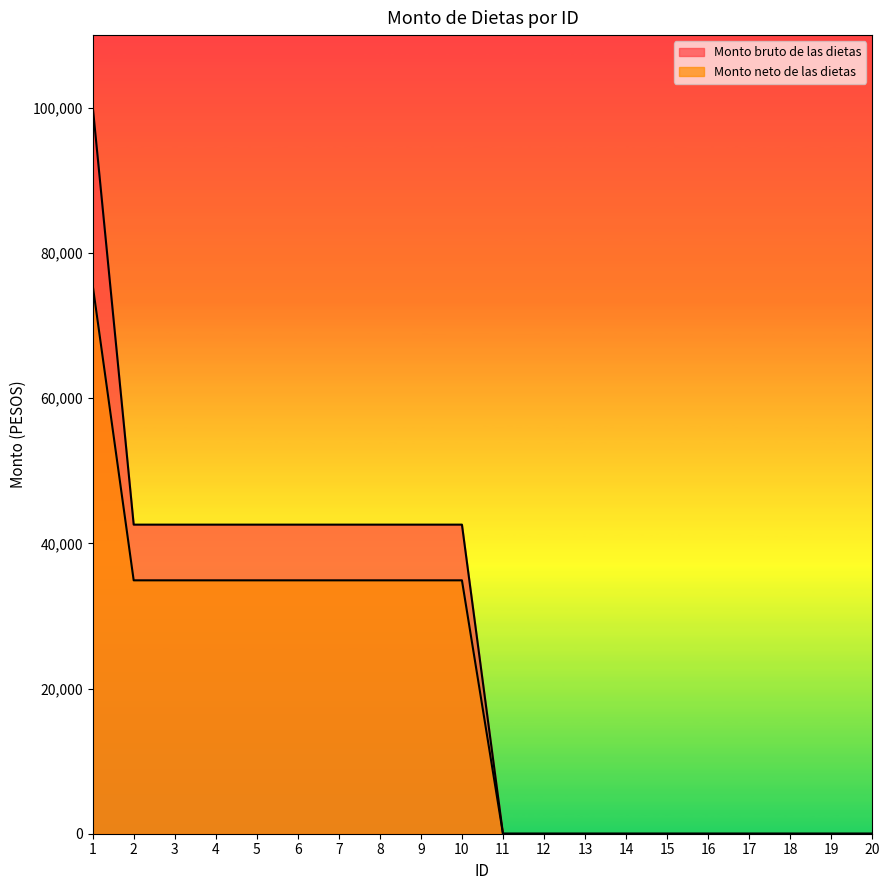

At how many categories does at least one series exceed 86532?

1